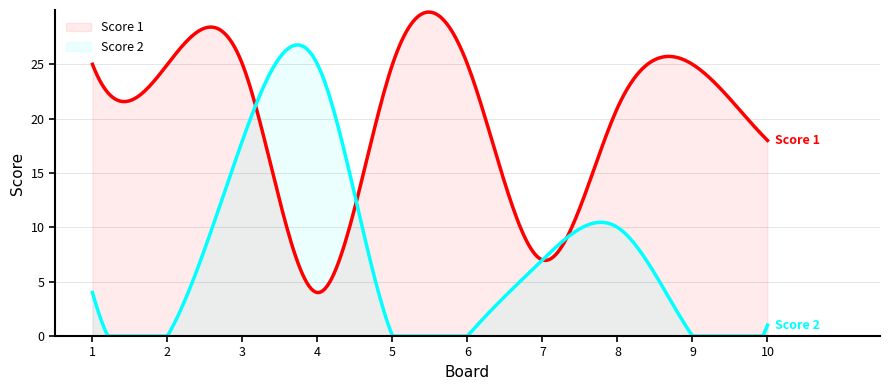

Reading left to right, transcribe all the data shown in this chart.

Score 1: 1=25	2=25	3=25	4=4	5=25	6=25	7=7	8=21	9=25	10=18
Score 2: 1=4	2=0	3=18	4=25	5=0	6=0	7=7	8=10	9=0	10=1